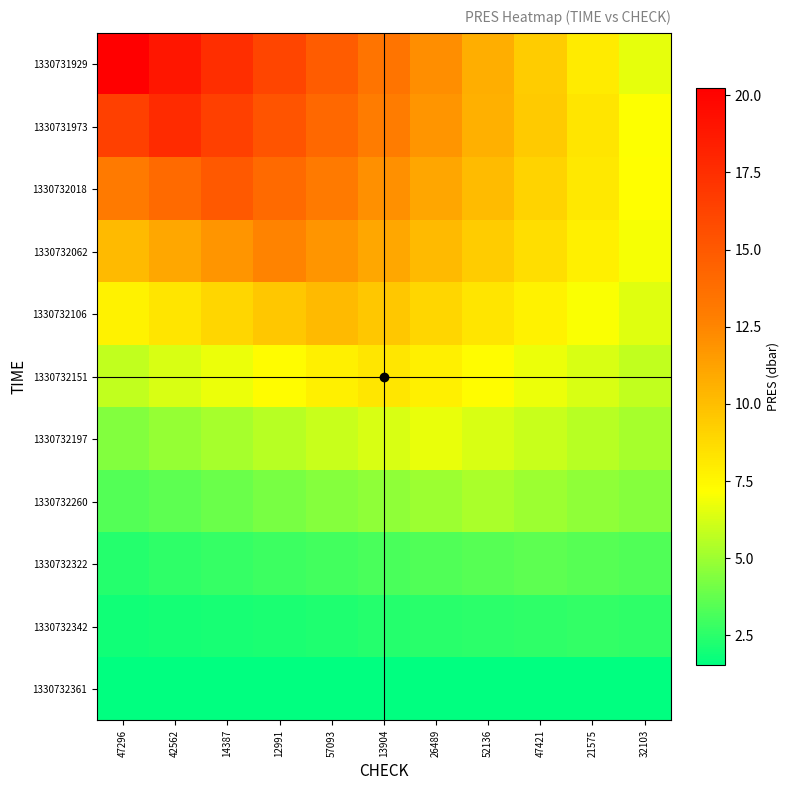

How many data points does each series have?

11